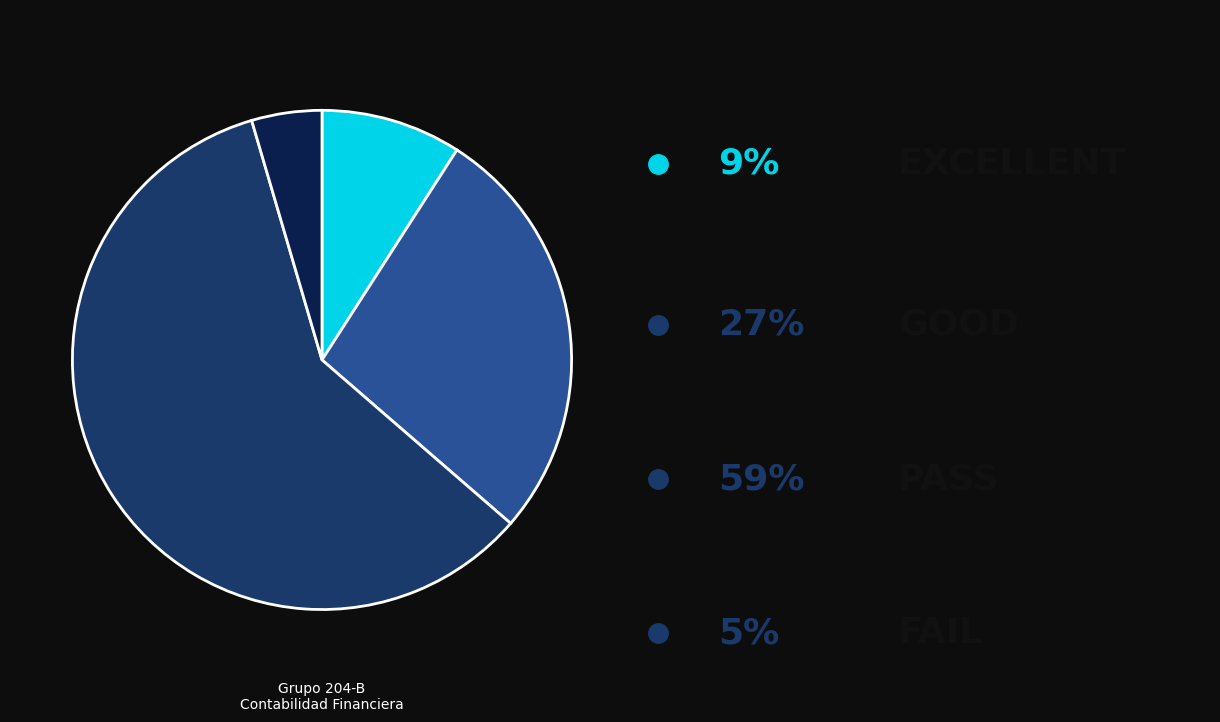

Is there any slice that represents more than half of the pie?

Yes